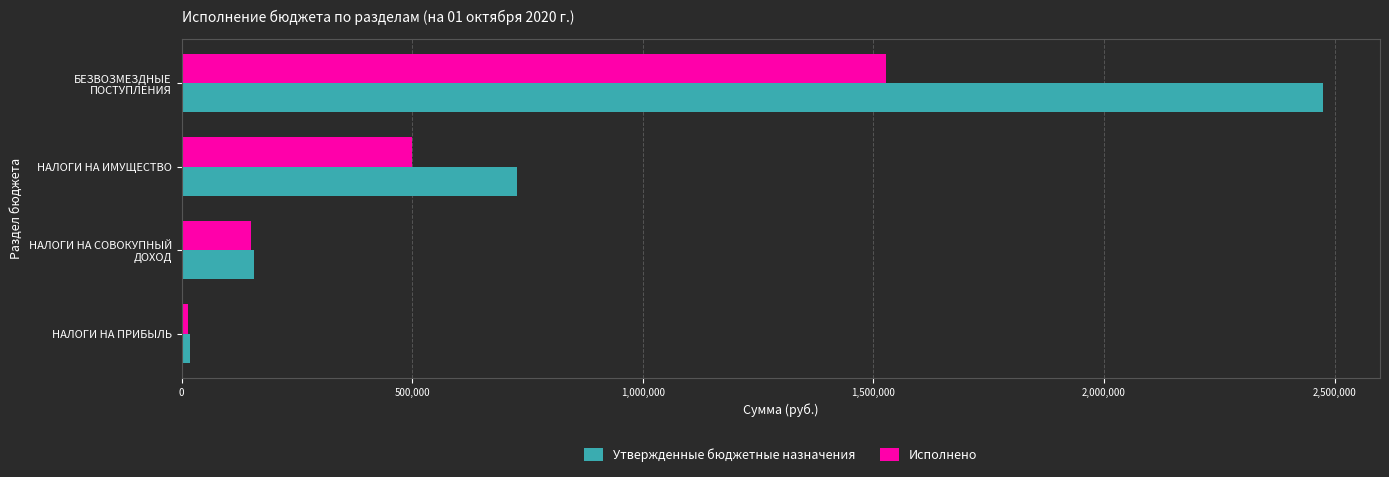

Is the value of Утвержденные бюджетные назначения at БЕЗВОЗМЕЗДНЫЕ ПОСТУПЛЕНИЯ greater than the value of Исполнено at НАЛОГИ НА СОВОКУПНЫЙ ДОХОД?

Yes